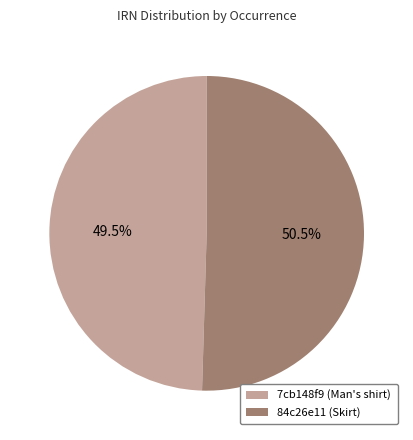

Do 84c26e11 (Skirt) and 7cb148f9 (Man's shirt) together represent more than half of the pie?

Yes